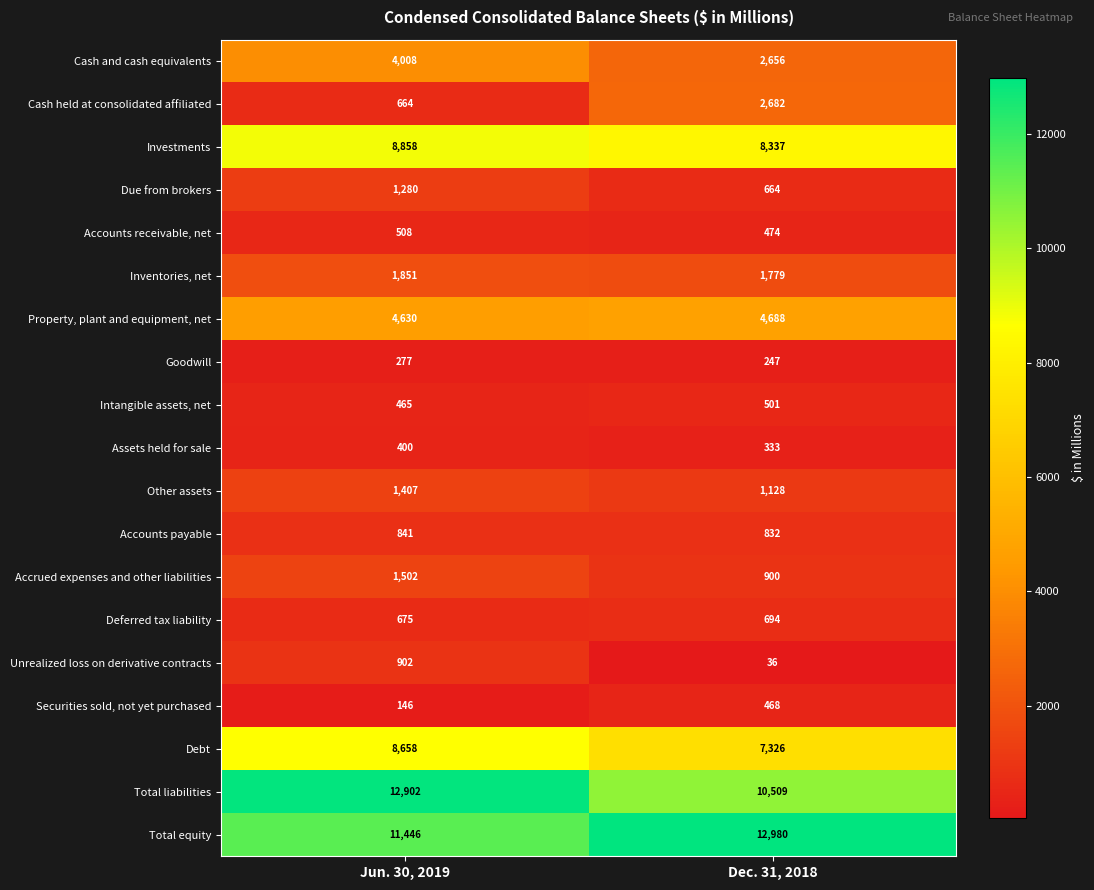

Which category has the lowest value in the Unrealized loss on derivative contracts series?

Dec. 31, 2018